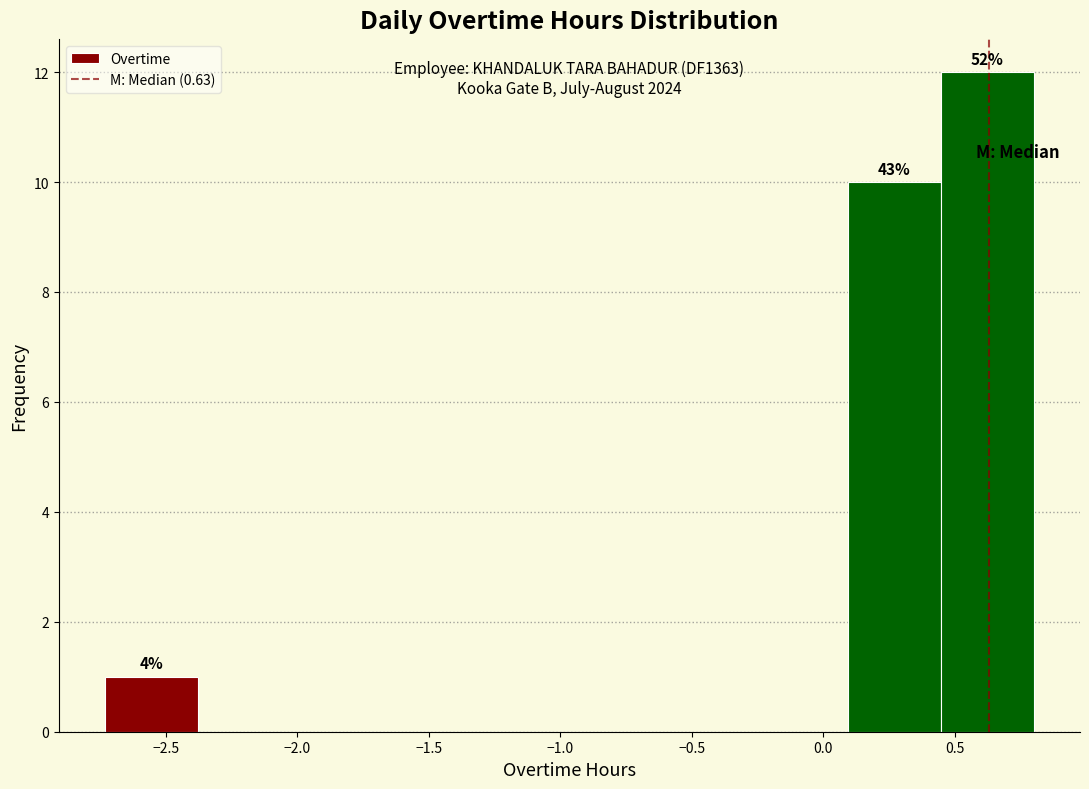

Over which range of the x-axis is the bar tallest?

0.45 to 0.80